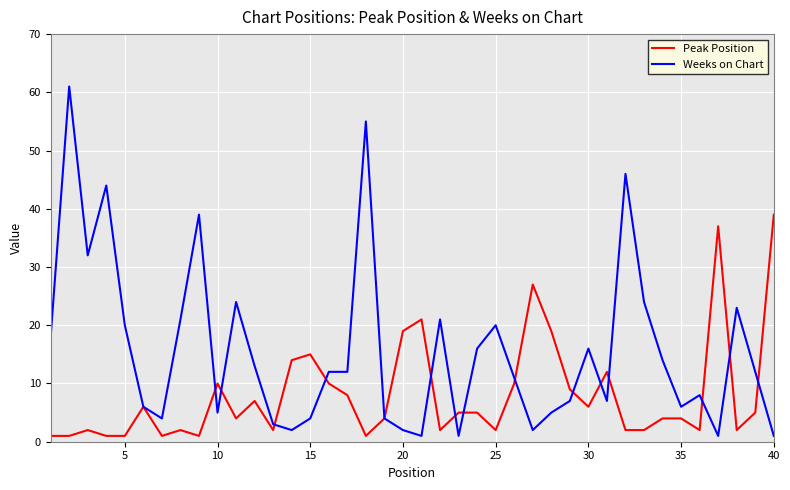

Which series has the largest total across all categories?

Weeks on Chart